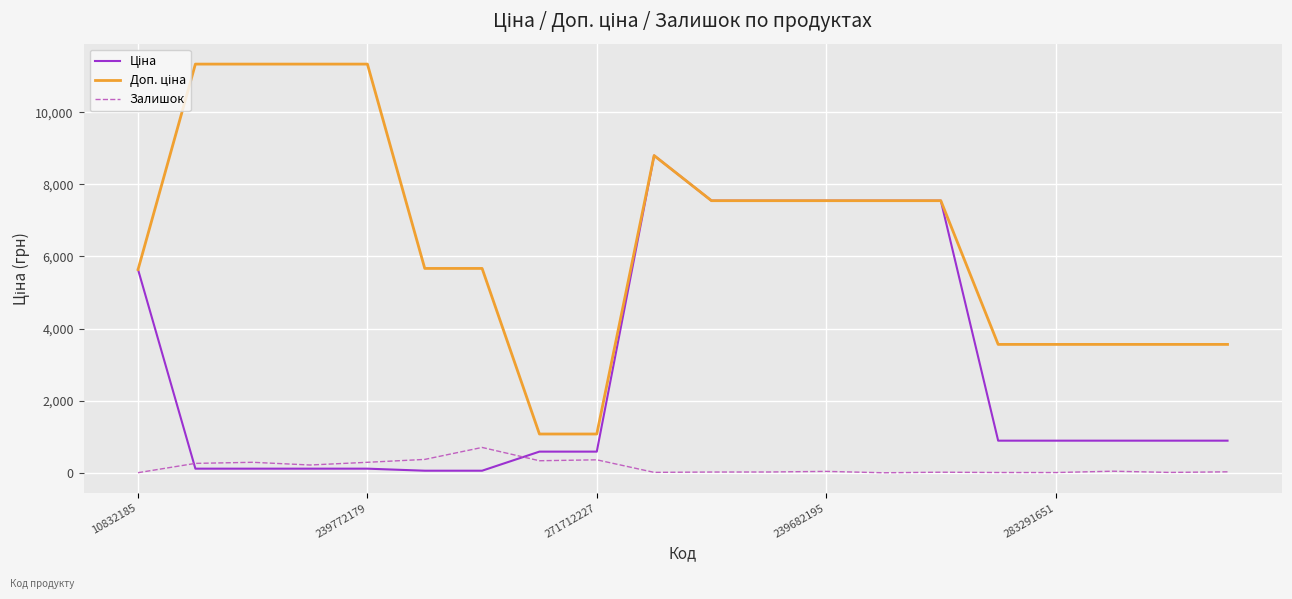

Which category has the lowest value in the Доп. ціна series?

7